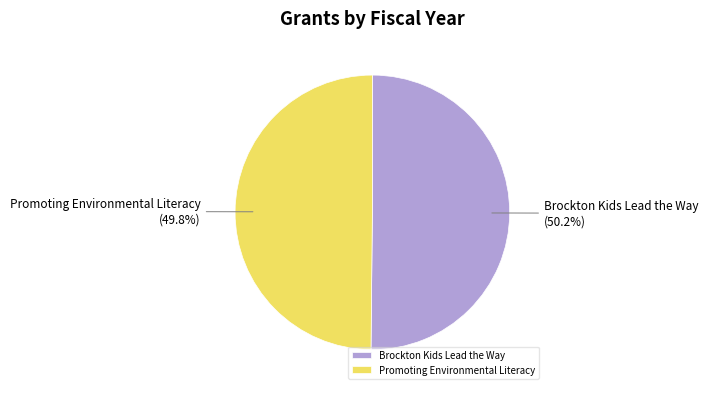

What percentage is NOT represented by Brockton Kids Lead the Way?

49.8%